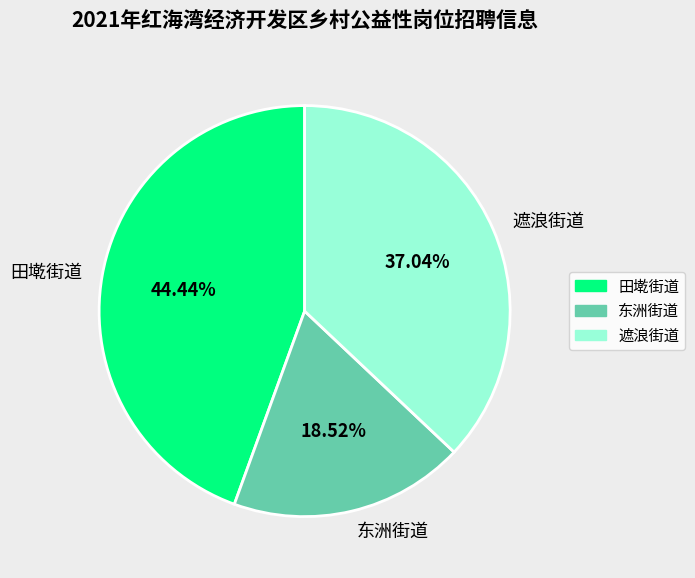

Is 田墘街道 the majority of the pie?

No